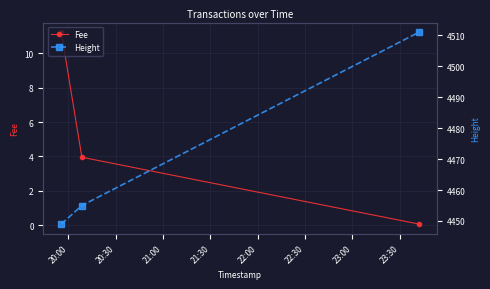

What are all the series names shown in the legend?

Fee, Height